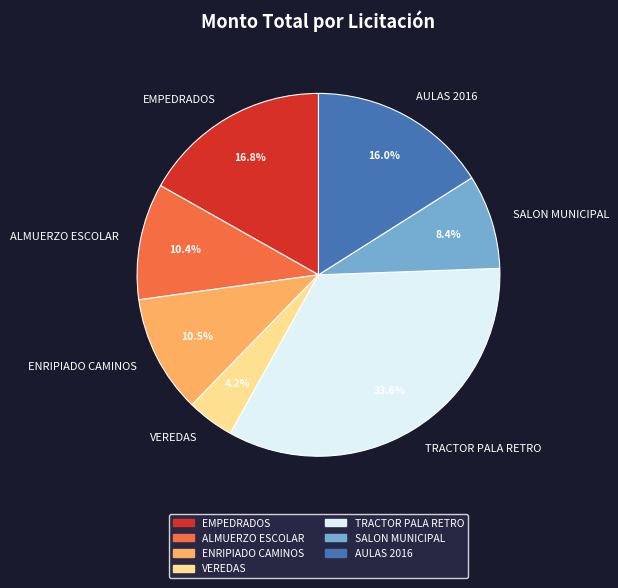

To the nearest percent, what is the difference between the ALMUERZO ESCOLAR and VEREDAS slice percentages?

6%